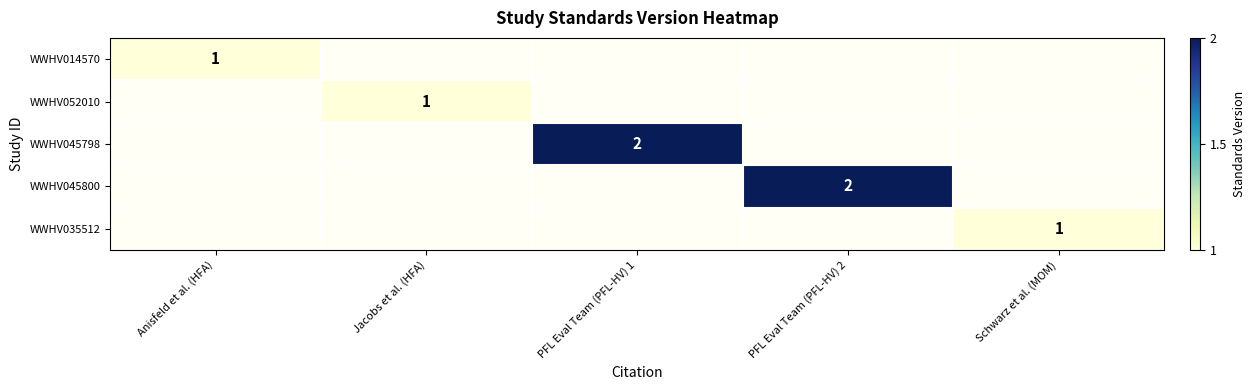

At how many categories does at least one series exceed 1?

2